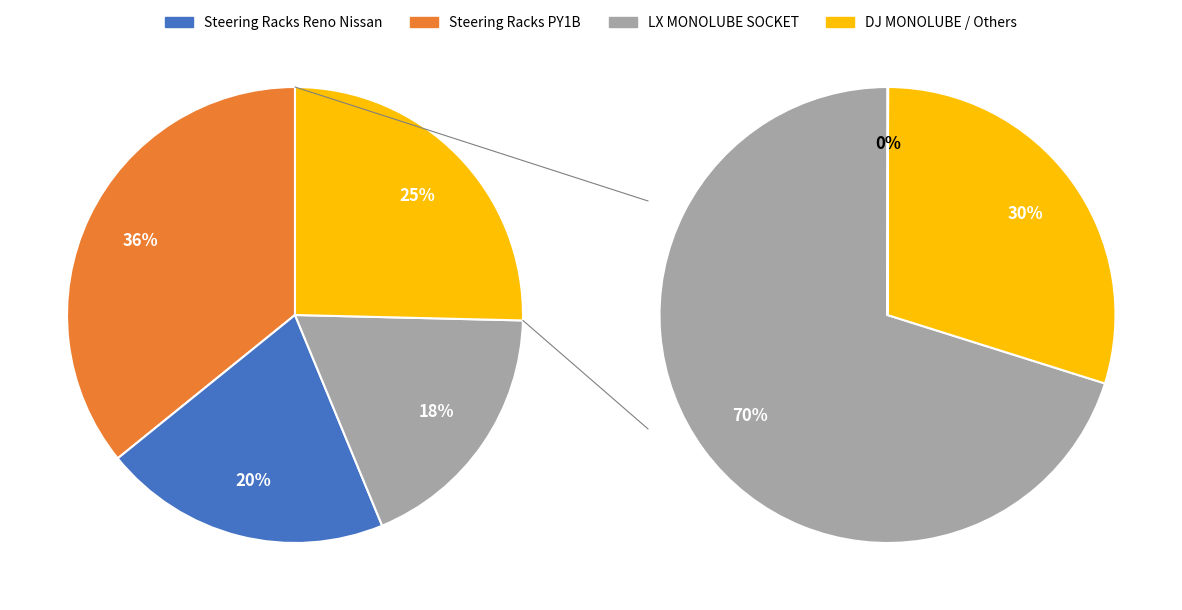

Does DJ MONOLUBE SOCKET account for over 50% of the chart?

No